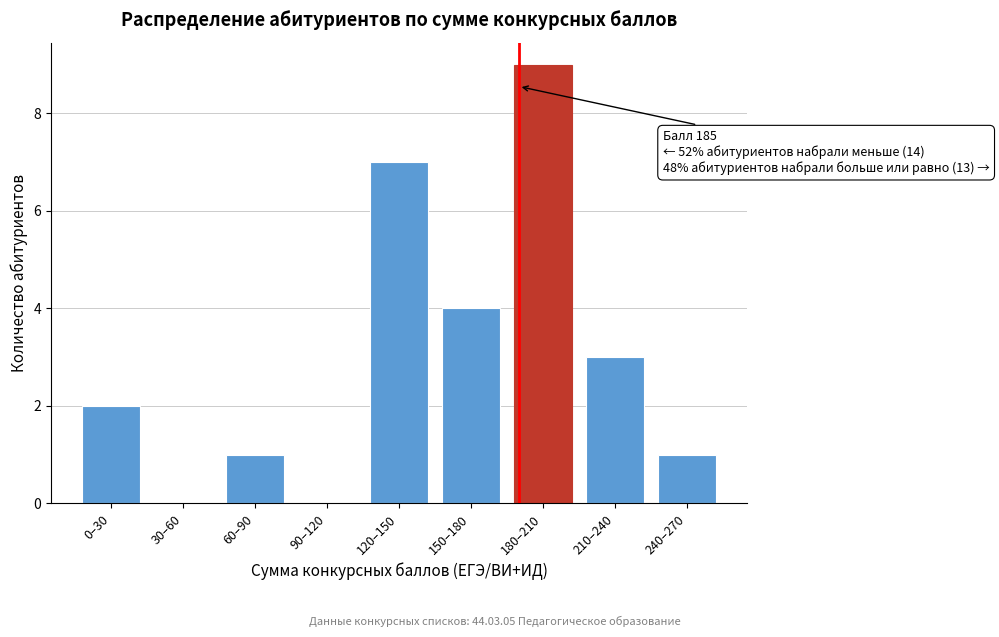

Reading right to left, transcribe all the data shown in this chart.

240–270=1	210–240=3	180–210=9	150–180=4	120–150=7	90–120=0	60–90=1	30–60=0	0–30=2